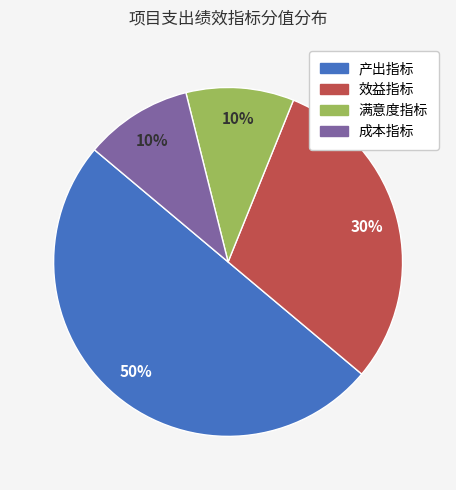

True or false: 效益指标 accounts for 30% of the total.

True